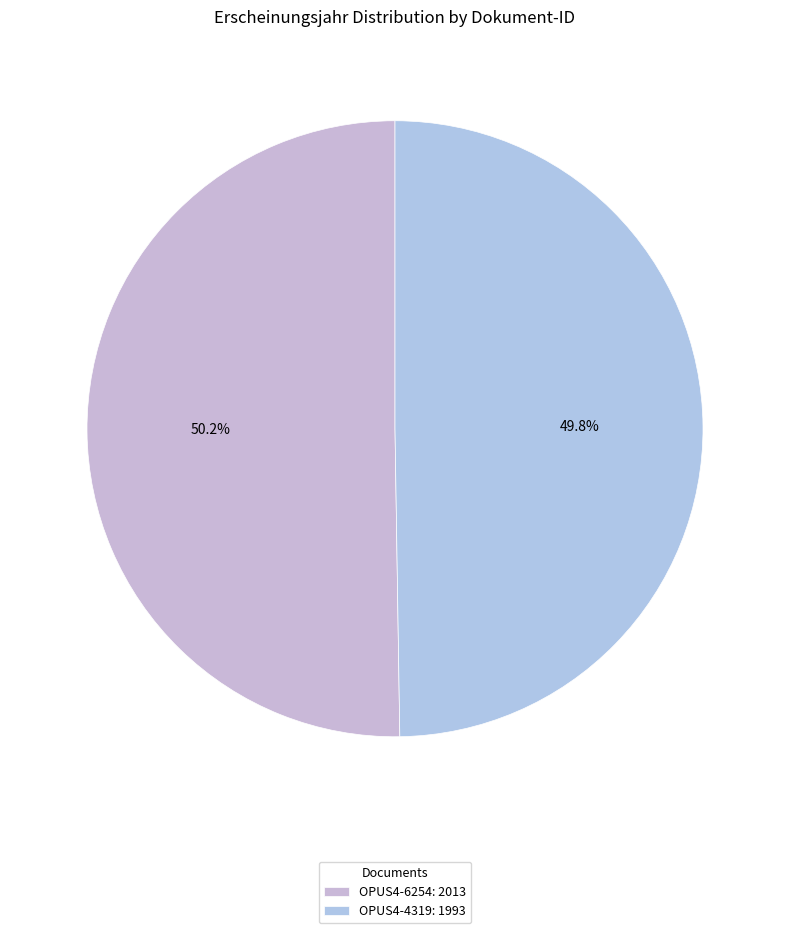

Combined, do OPUS4-6254 and OPUS4-4319 account for over 50%?

Yes